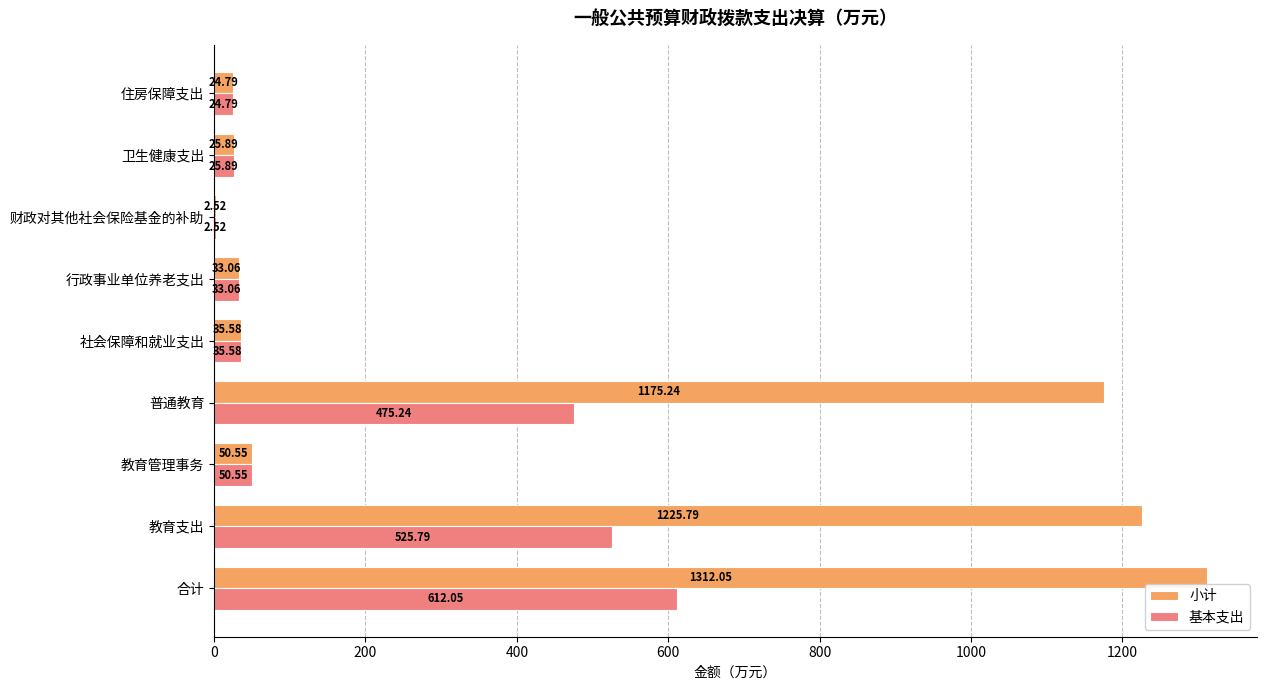

Which category has the highest value in the 基本支出 series?

合计